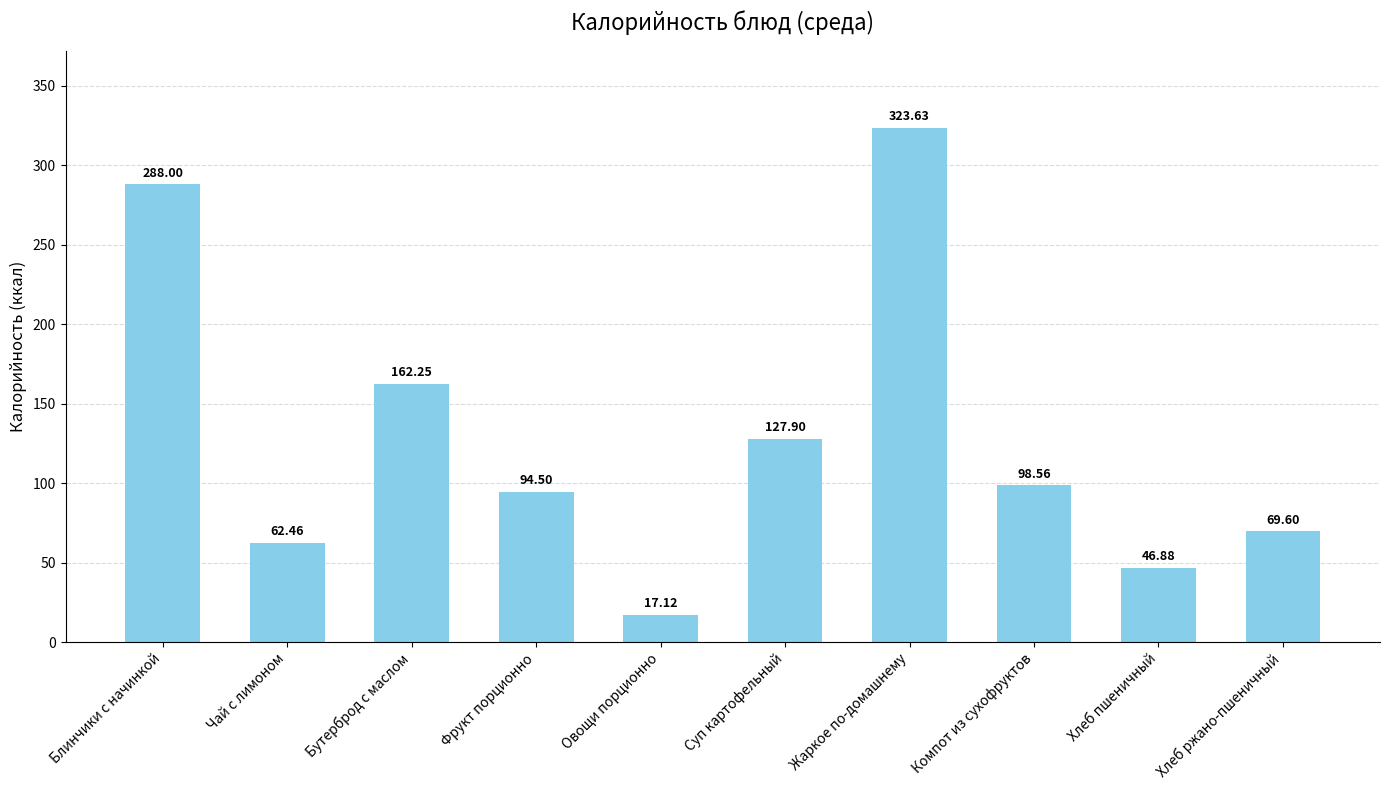

What is the value of the 2nd bar from the left?

62.5